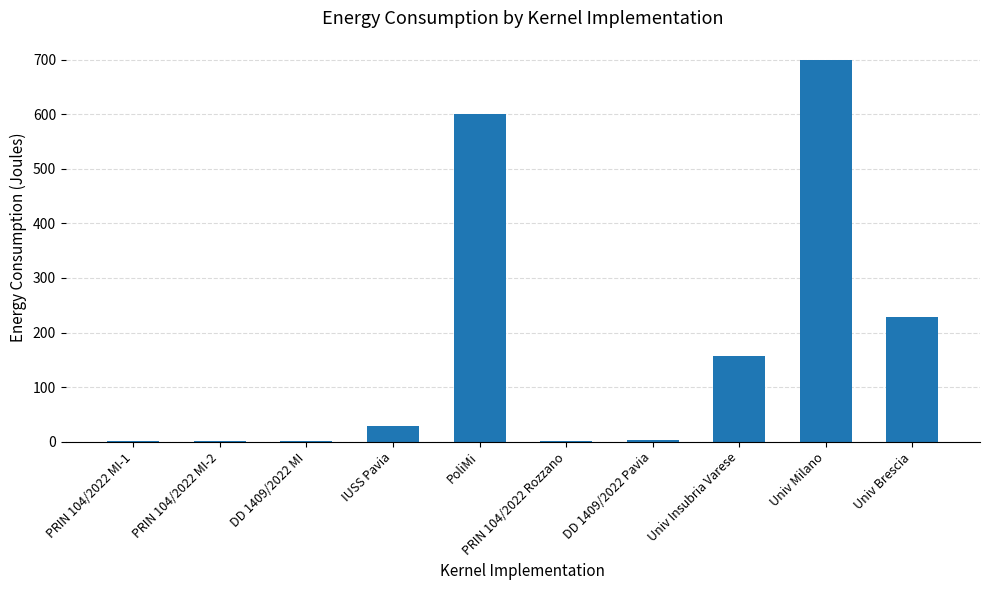

Is it true that the value at Univ Brescia is 71.3?

False